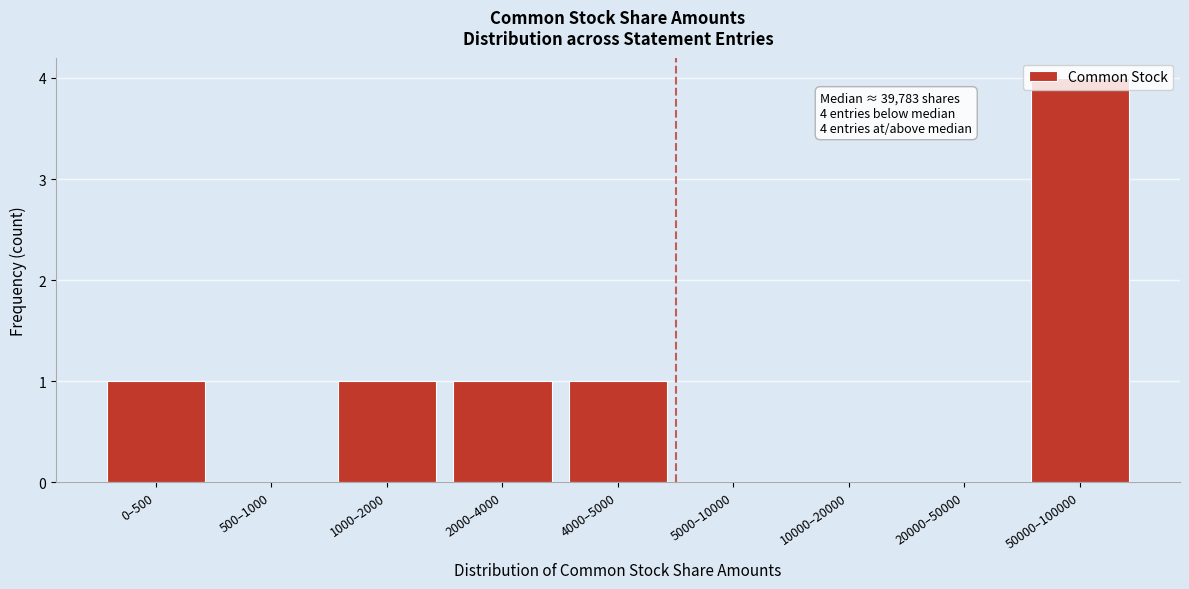

What is the greatest value displayed?

4